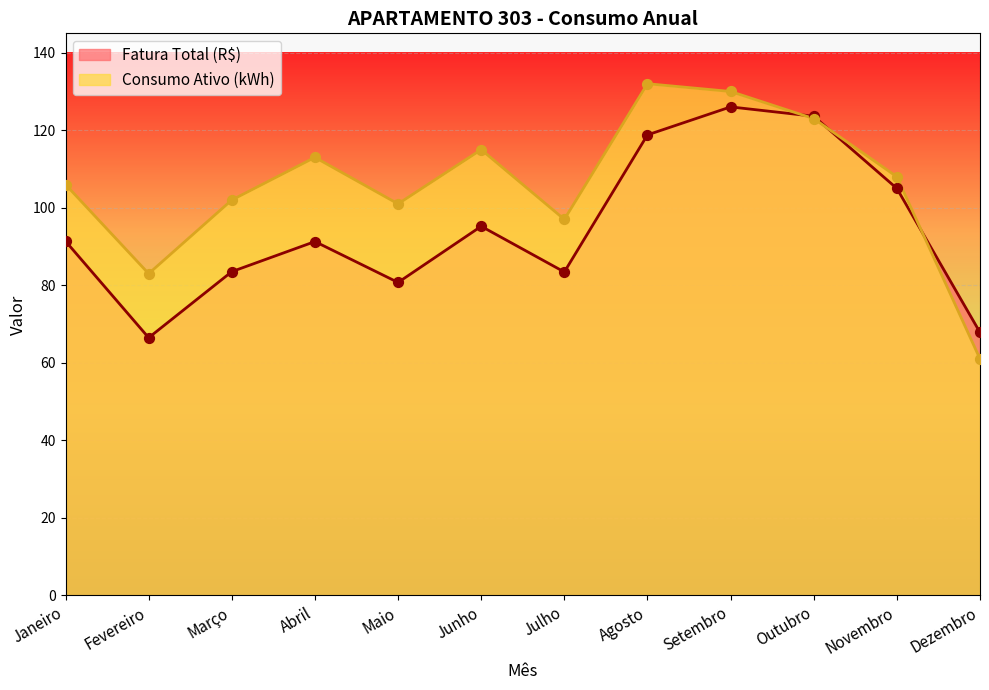

At which category is the sum across all series the highest?

Setembro